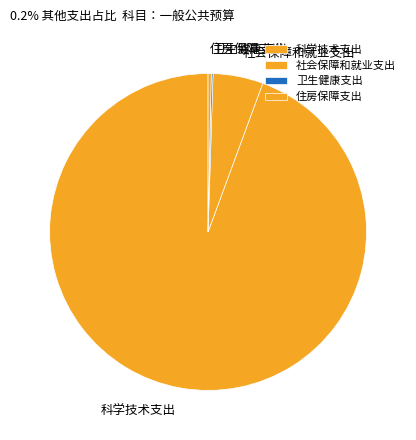

What is the largest slice in the pie chart?

科学技术支出